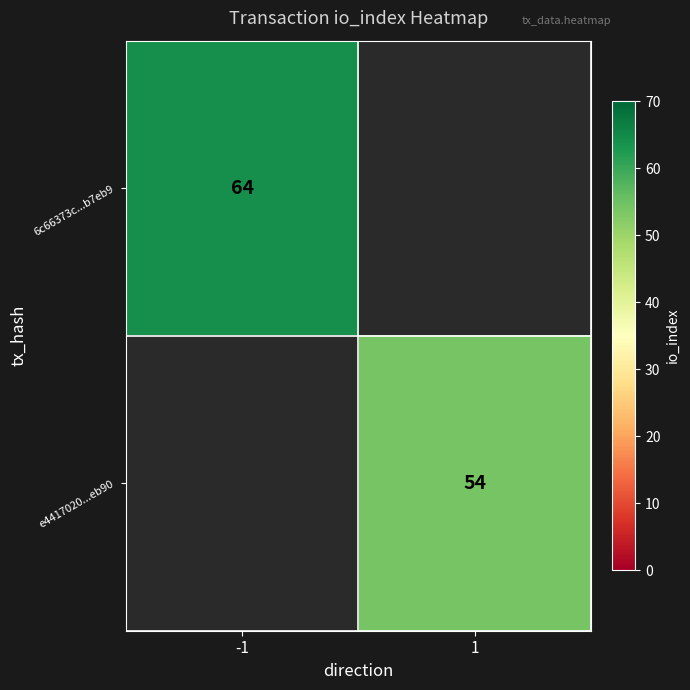

Is it true that e4417020...eb90 equals 89 at 1?

False